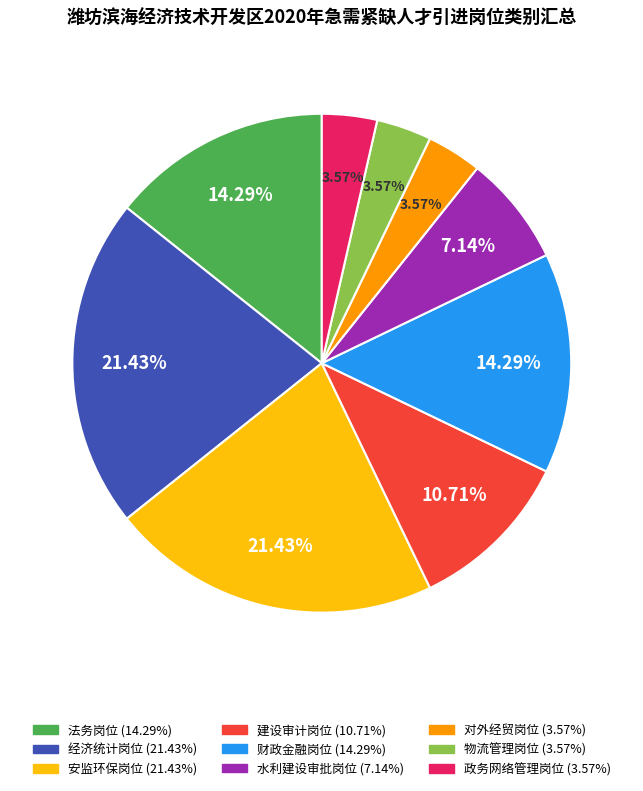

Is it true that 建设审计岗位 is 11% of the pie?

True